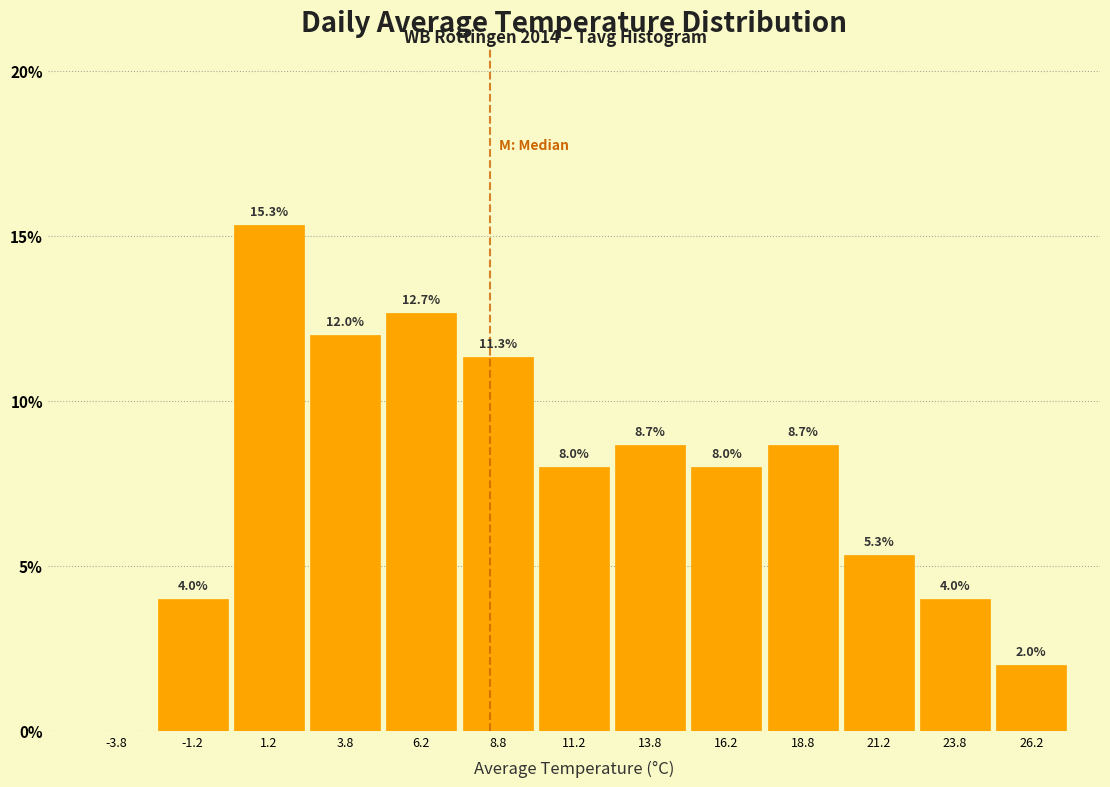

Which range on the x-axis has the tallest bar?

0.0 to 2.5